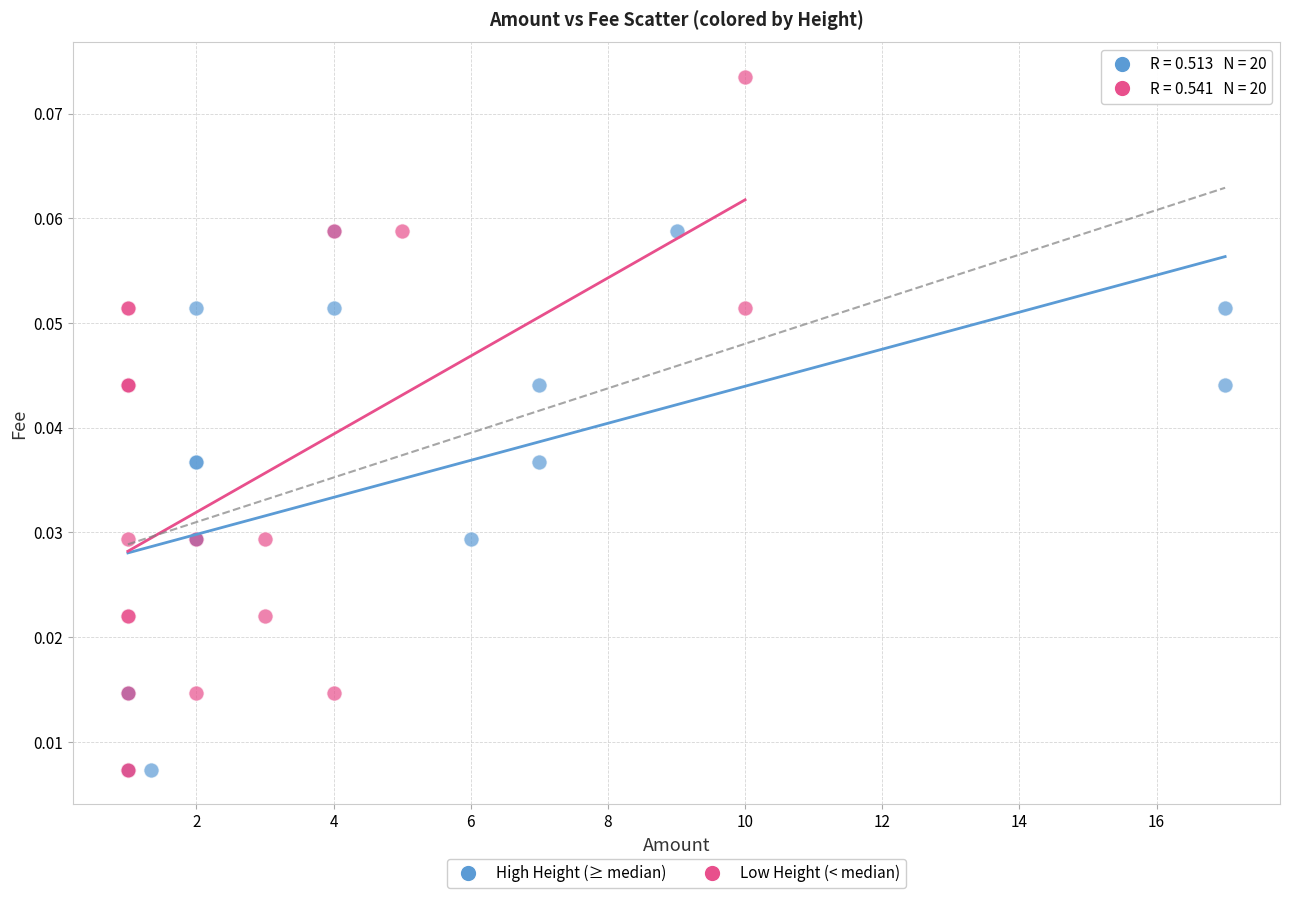

Which series reaches the maximum Y coordinate?

Low Height (< median)